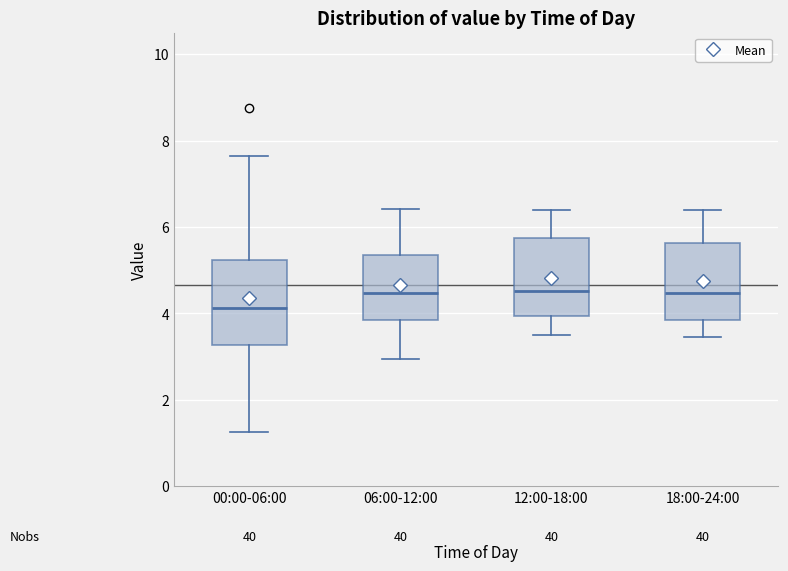

Which box's median line is the lowest?

00:00-06:00